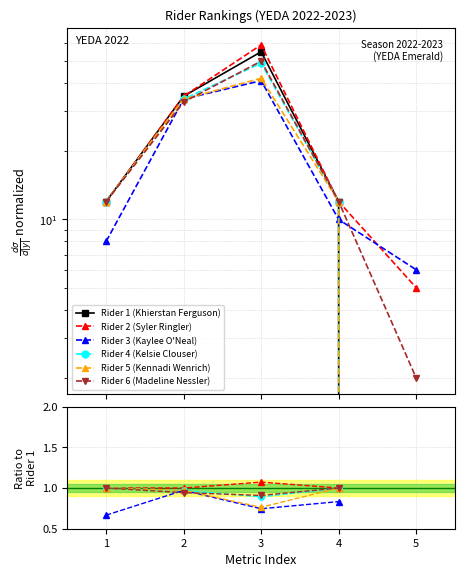

True or false: Rider 5 (Kennadi Wenrich) and Rider 4 (Kelsie Clouser) intersect in this chart.

False